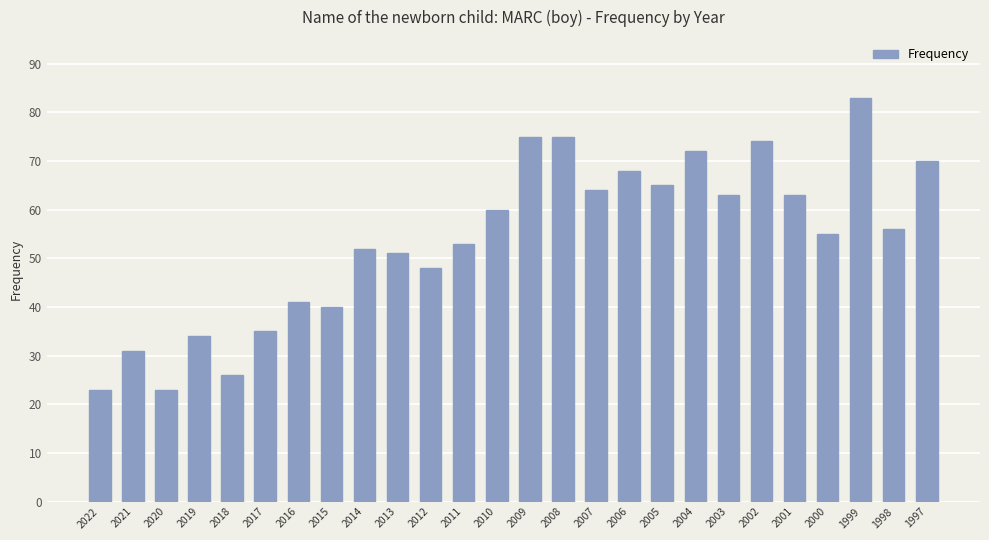

What is the value of the 16th bar from the left?

64